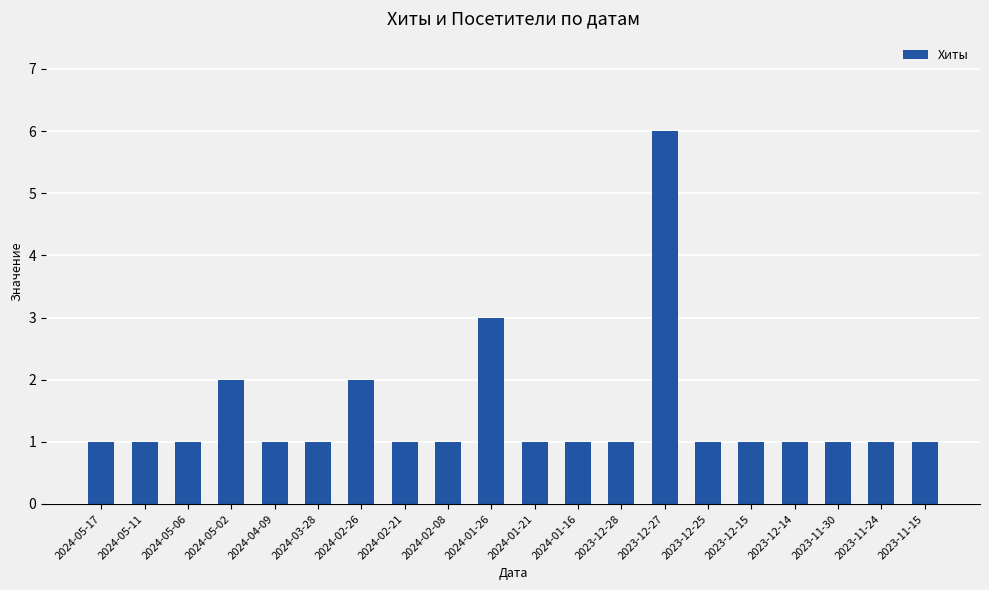

Which has a higher value, 2024-02-26 or 2023-12-14?

2024-02-26